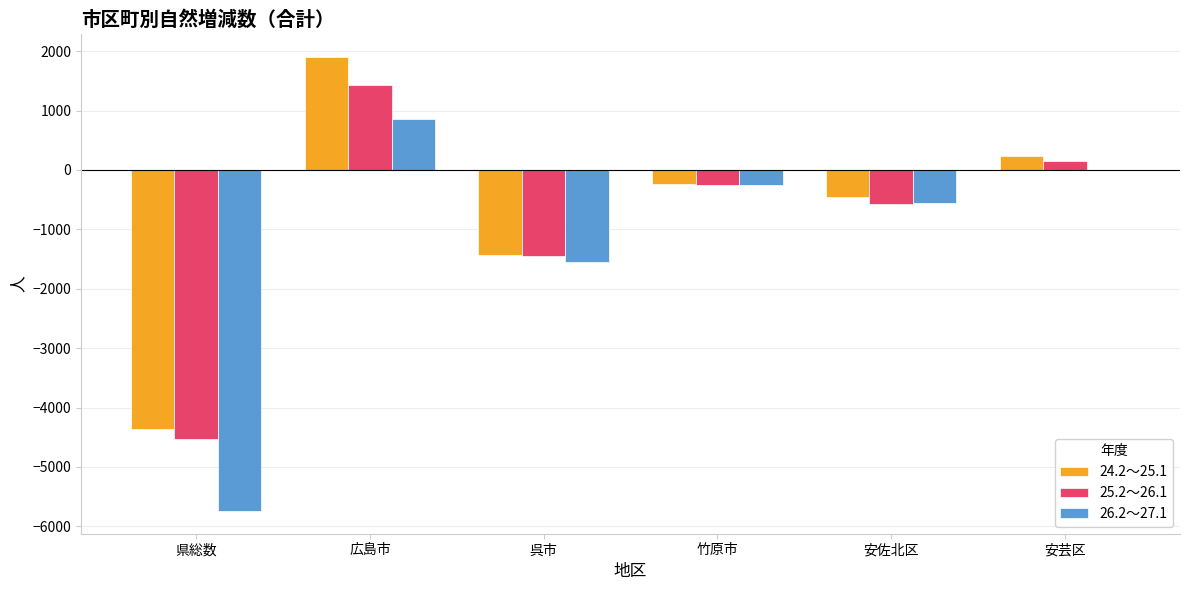

What is the sum of the 25.2～26.1 values at 安佐北区 and 呉市?

-2017